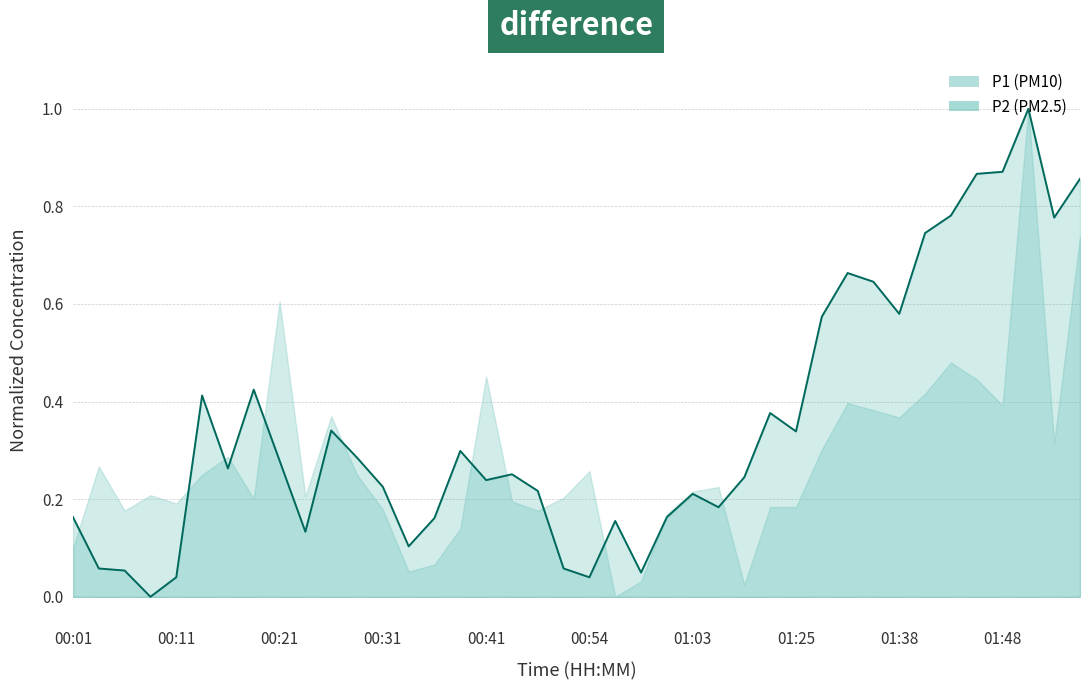

What is the greatest value displayed?

1.0